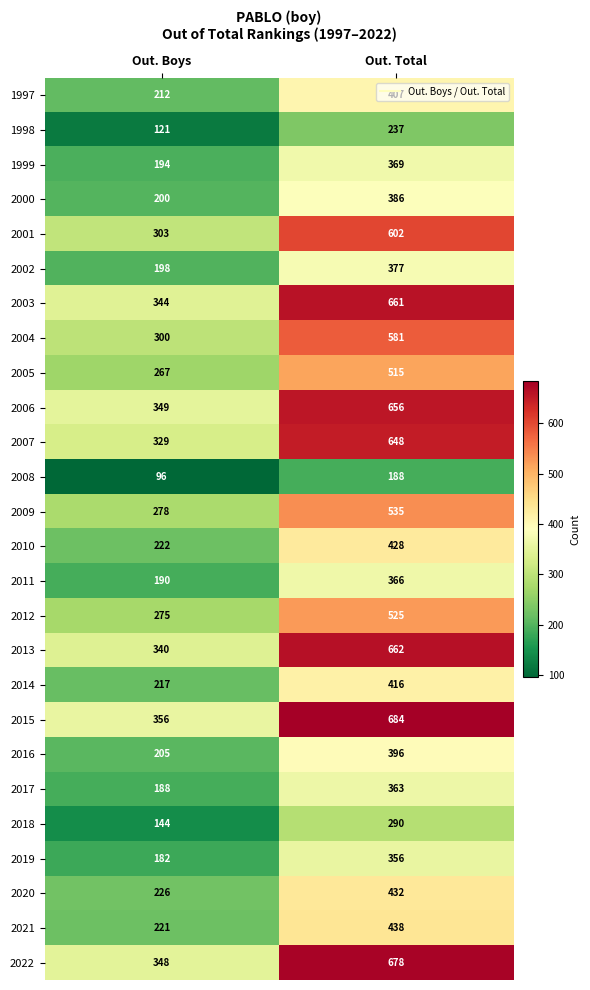

Read the 2020 value at Out. Boys, to the nearest 10.

230